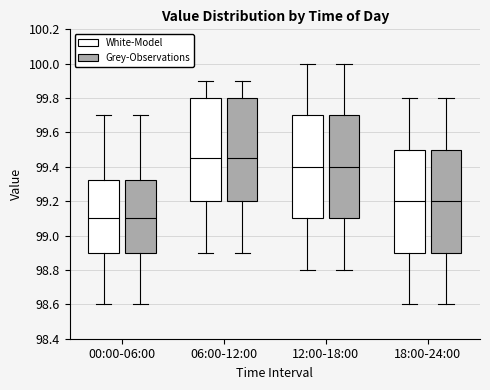

Reading left to right, read every box against the y-axis: the position of its median line, the range the box covers, and the ends of its whiskers. The values are not printed on the chart, so give them approximately, as read against the axis.

00:00-06:00 (White-Model): median 99.10, box 98.90 to 99.32, whiskers 98.60 to 99.70
00:00-06:00 (Grey-Observations): median 99.10, box 98.90 to 99.32, whiskers 98.60 to 99.70
06:00-12:00 (White-Model): median 99.46, box 99.20 to 99.80, whiskers 98.90 to 99.90
06:00-12:00 (Grey-Observations): median 99.46, box 99.20 to 99.80, whiskers 98.90 to 99.90
12:00-18:00 (White-Model): median 99.40, box 99.10 to 99.70, whiskers 98.80 to 100.00
12:00-18:00 (Grey-Observations): median 99.40, box 99.10 to 99.70, whiskers 98.80 to 100.00
18:00-24:00 (White-Model): median 99.20, box 98.90 to 99.50, whiskers 98.60 to 99.80
18:00-24:00 (Grey-Observations): median 99.20, box 98.90 to 99.50, whiskers 98.60 to 99.80